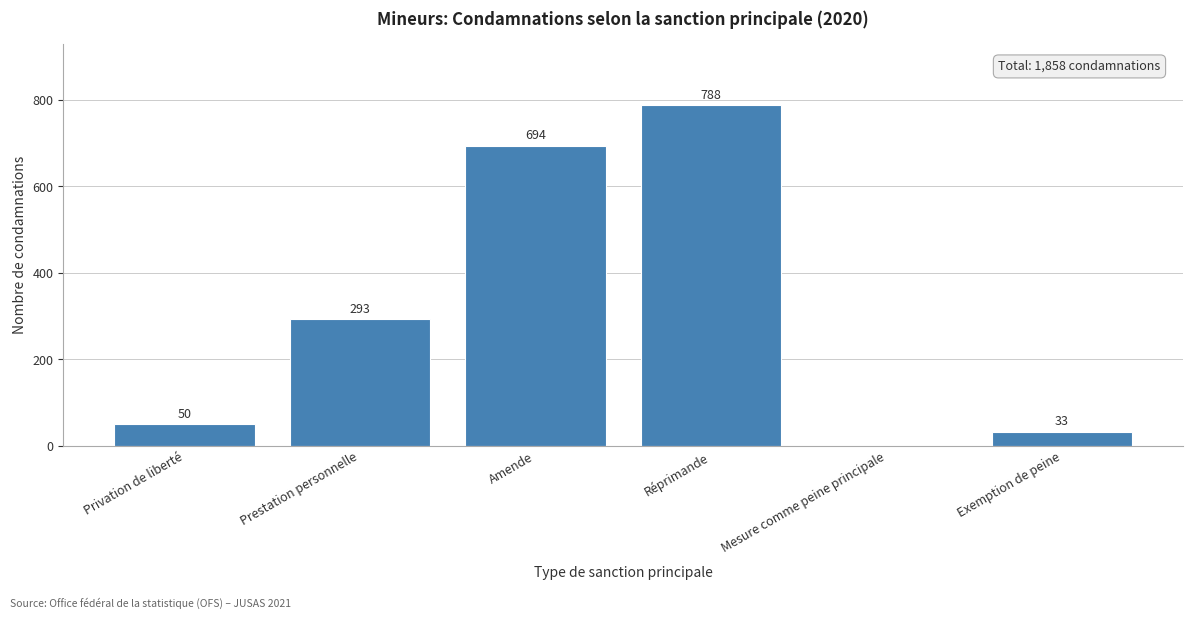

Reading left to right, list all the values displayed in this chart.

Privation de liberté=50	Prestation personnelle=293	Amende=694	Réprimande=788	Mesure comme peine principale=0	Exemption de peine=33